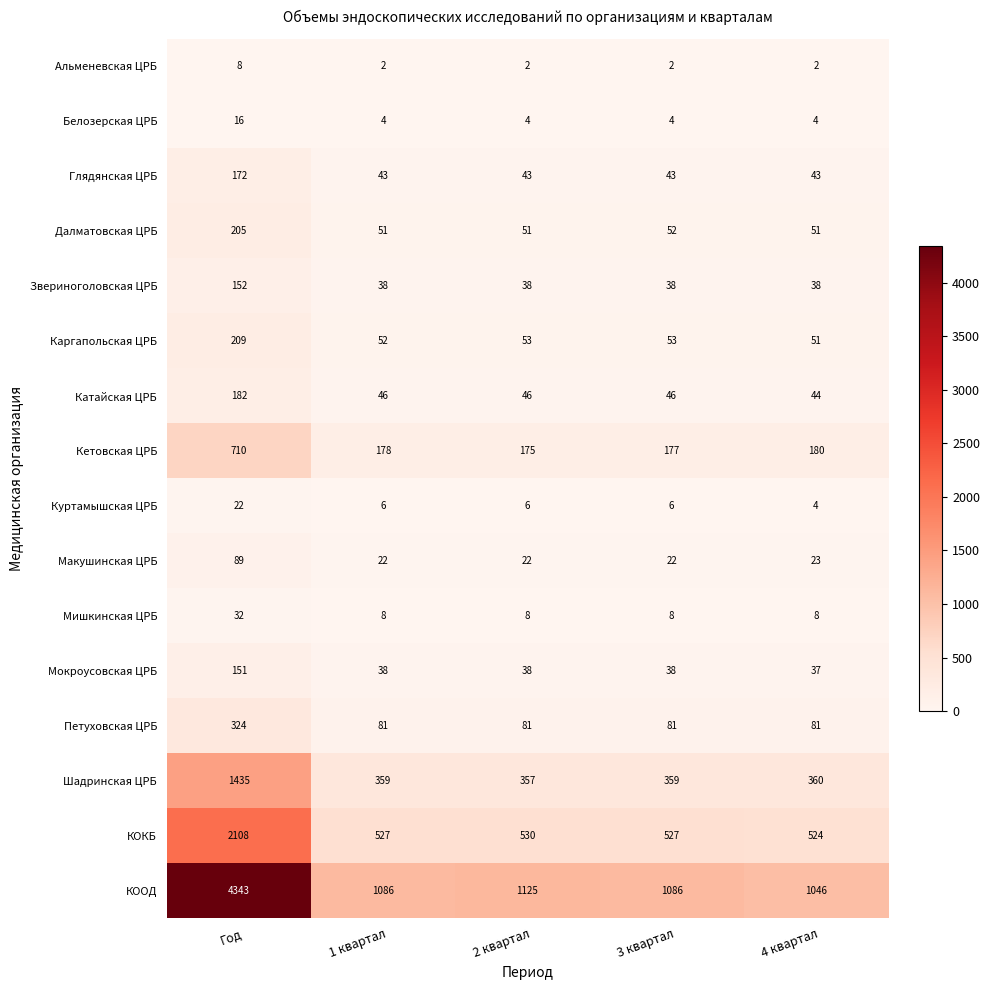

Which series changed the most between Год and 3 квартал?

КООД